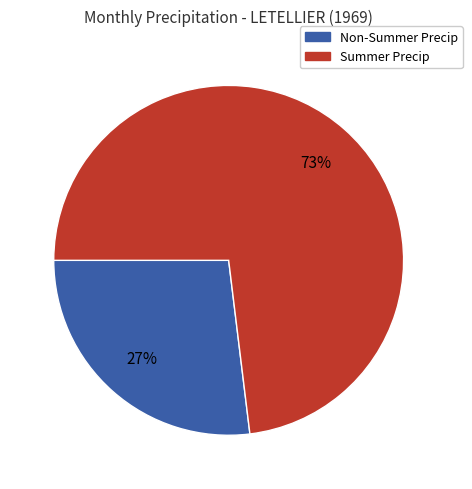

To the nearest percent, what is the difference between the largest and smallest slice percentages?

46%